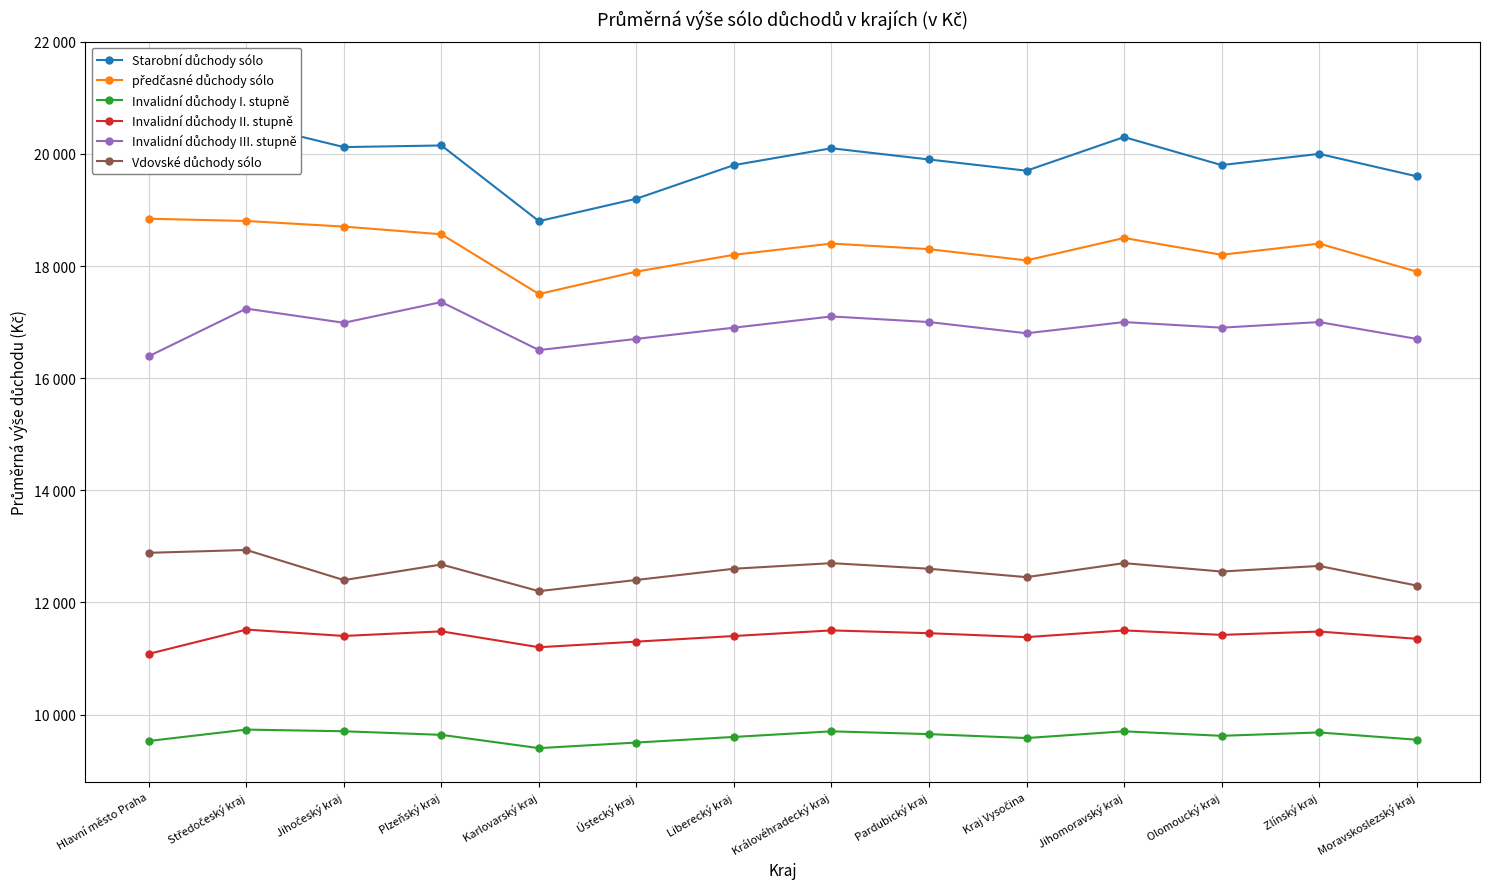

How many data points in Invalidní důchody III. stupně are less than 16987?

7